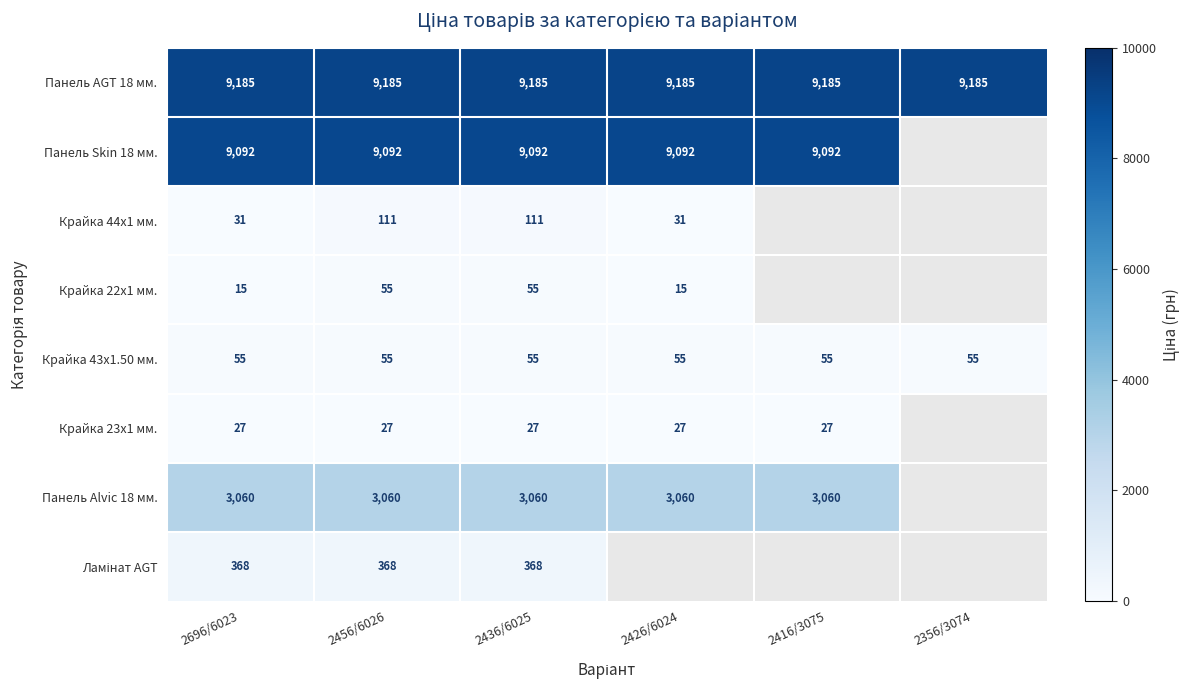

Between 2456/6026 and 2416/3075, which series saw the biggest shift?

Панель AGT 18 мм.